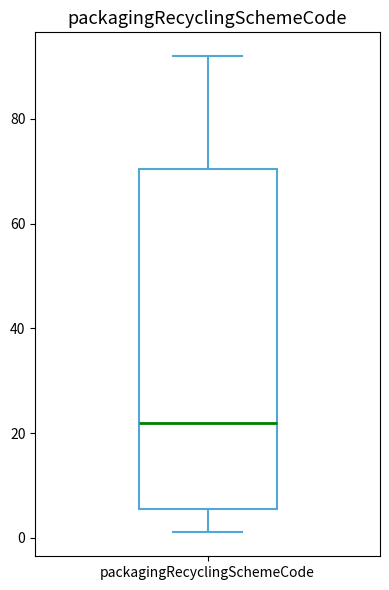

Transcribe this box plot: give where the median line is, the range the box spans, and where the two whiskers end, as read against the y-axis. The values are not printed on the chart, so give them approximately, as read against the axis.

median 22, box 6 to 70, whiskers 2 to 92